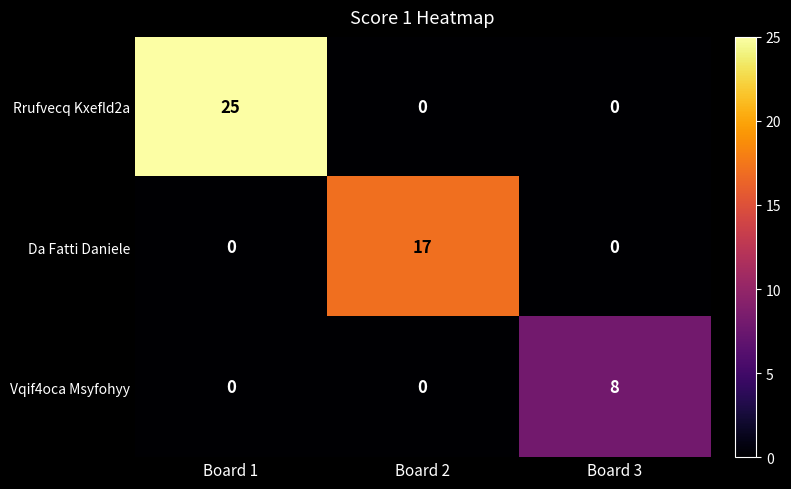

What is the spread (max minus min) of values at Board 1?

25